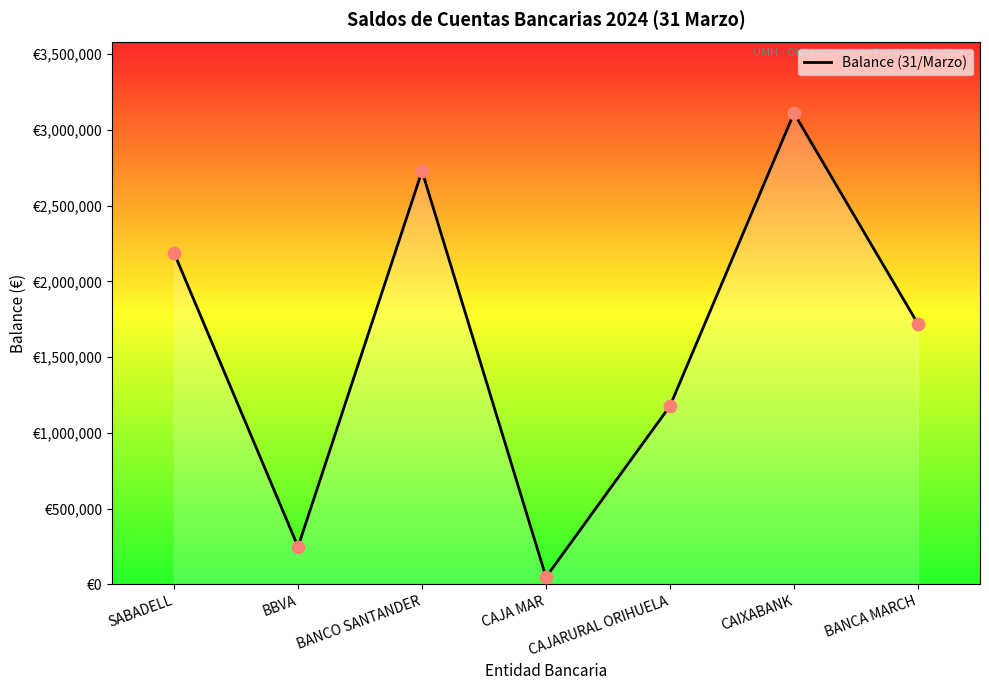

Approximately how many times larger is the value at CAIXABANK compared to CAJA MAR?

65.4